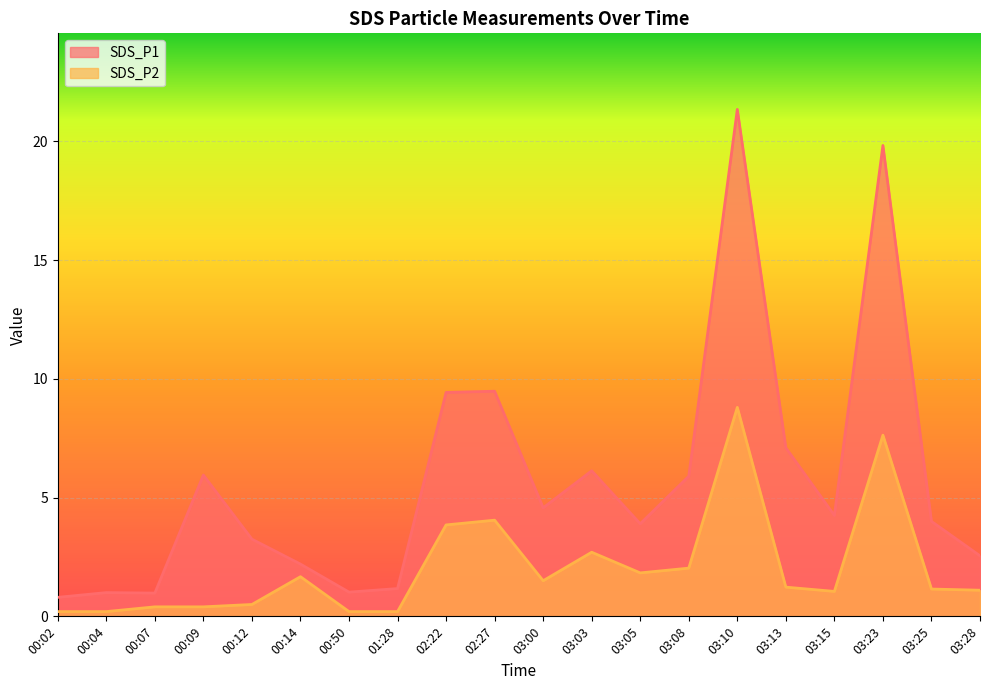

Does the chart display data point markers on the line(s)?

No